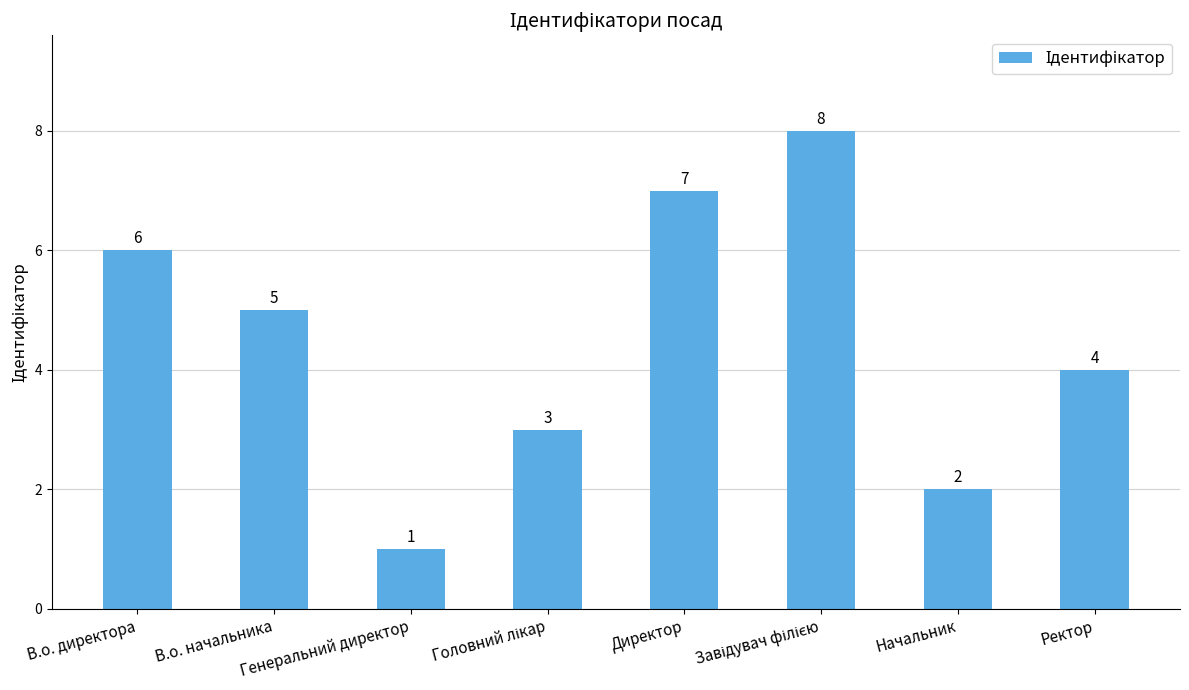

What is the sum of all values?

36